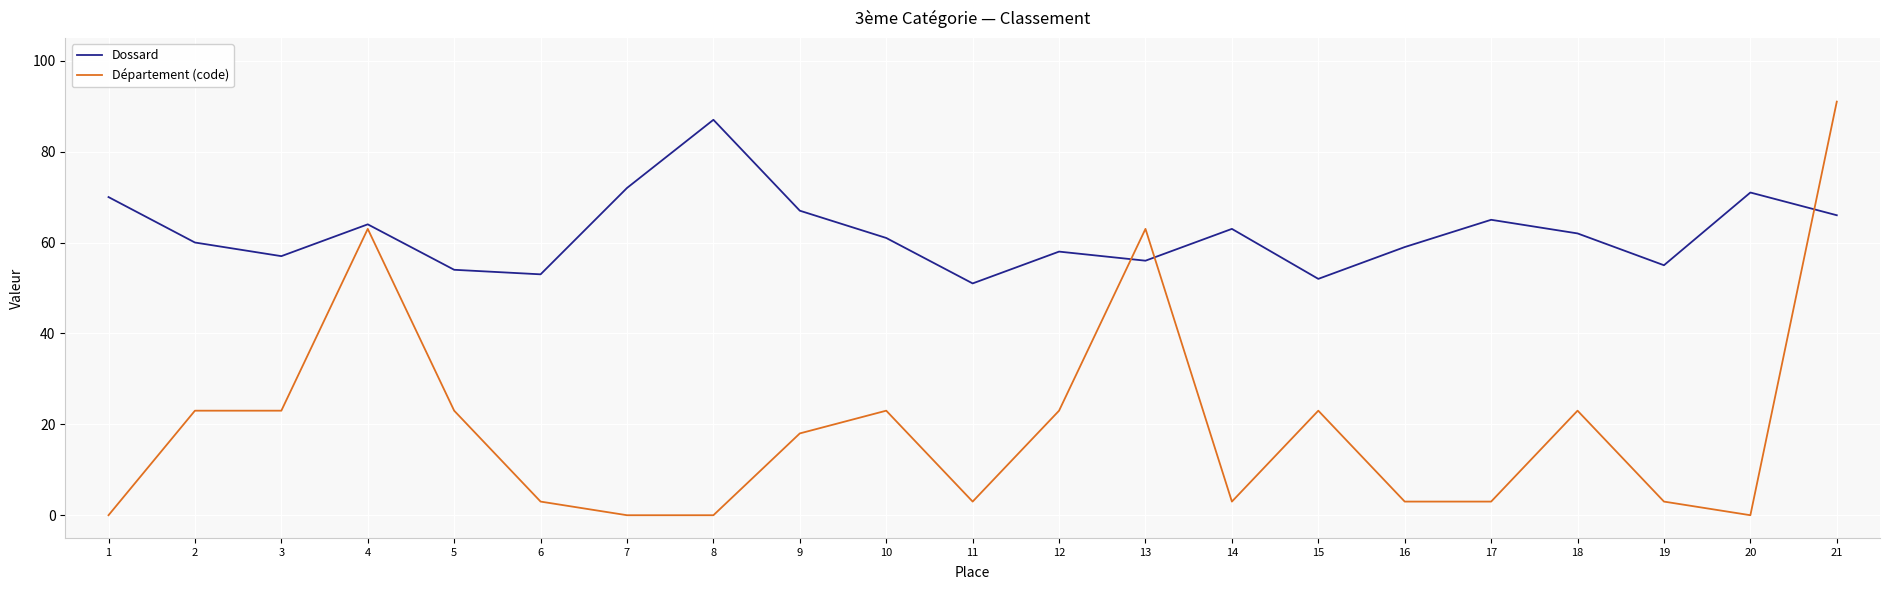

True or false: Département (code) and Dossard intersect in this chart.

True